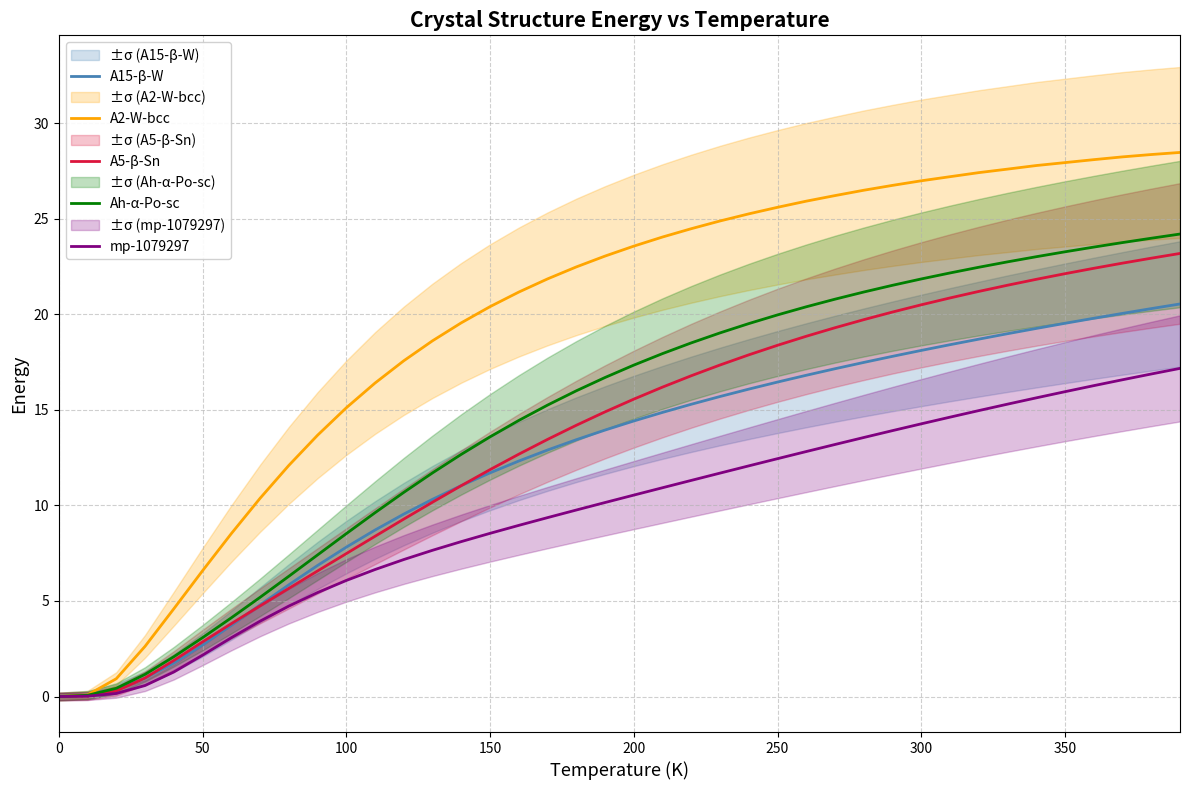

Is it true that A2-W-bcc equals 27.0 at 300?

True